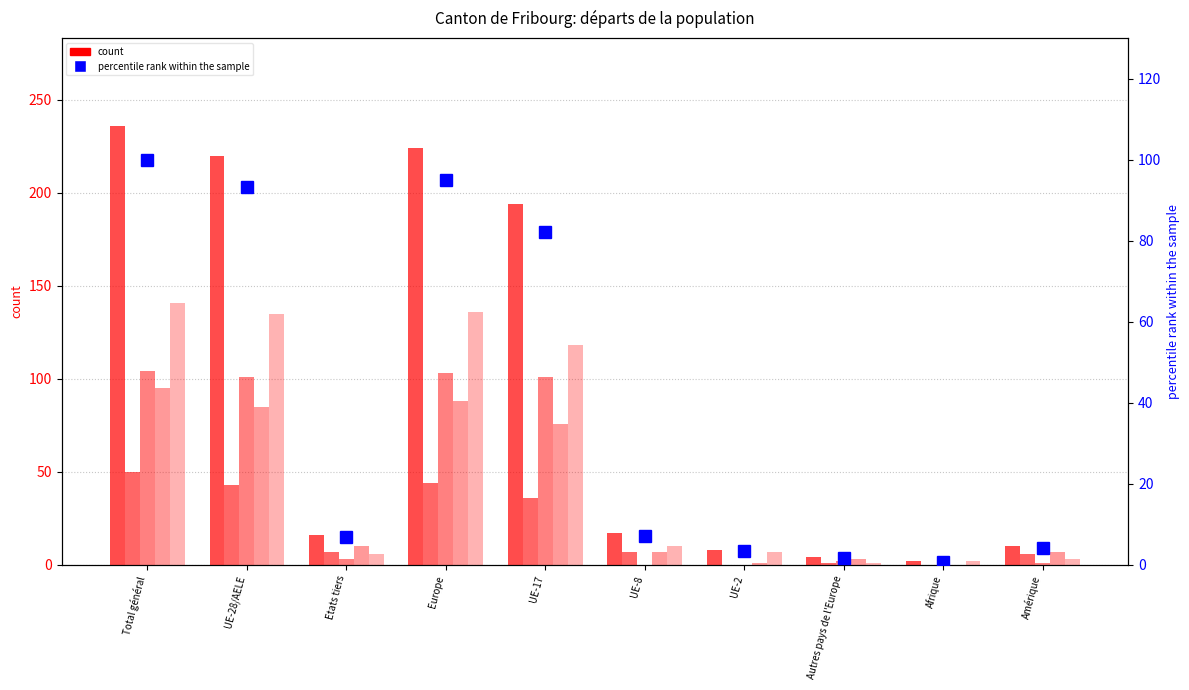

What is the difference between the maximum and second lowest values in the Total Etablis C (col_10) series?

104.0